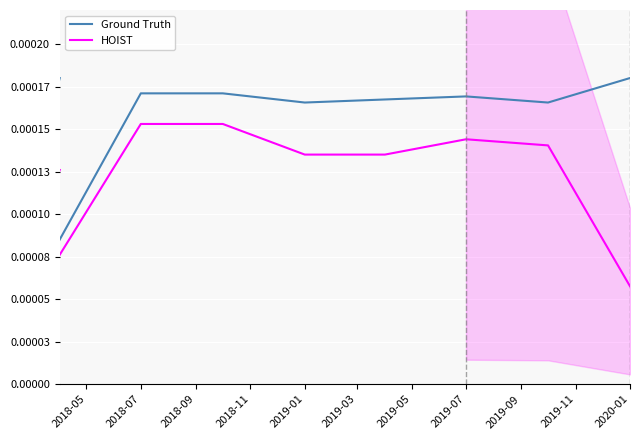

Is the value of HOIST at 2018-07 greater than the value of Ground Truth at 2018-07?

No